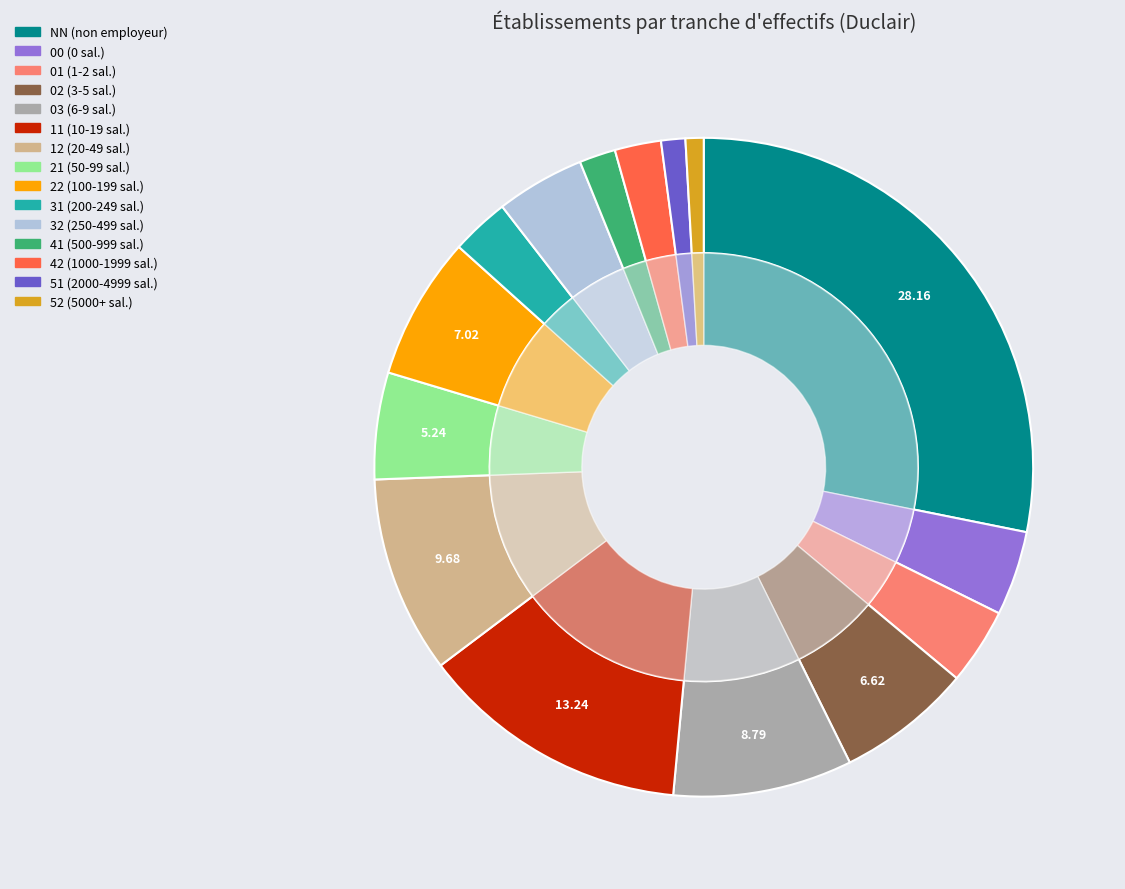

Which has a higher value, 31 or 52?

31